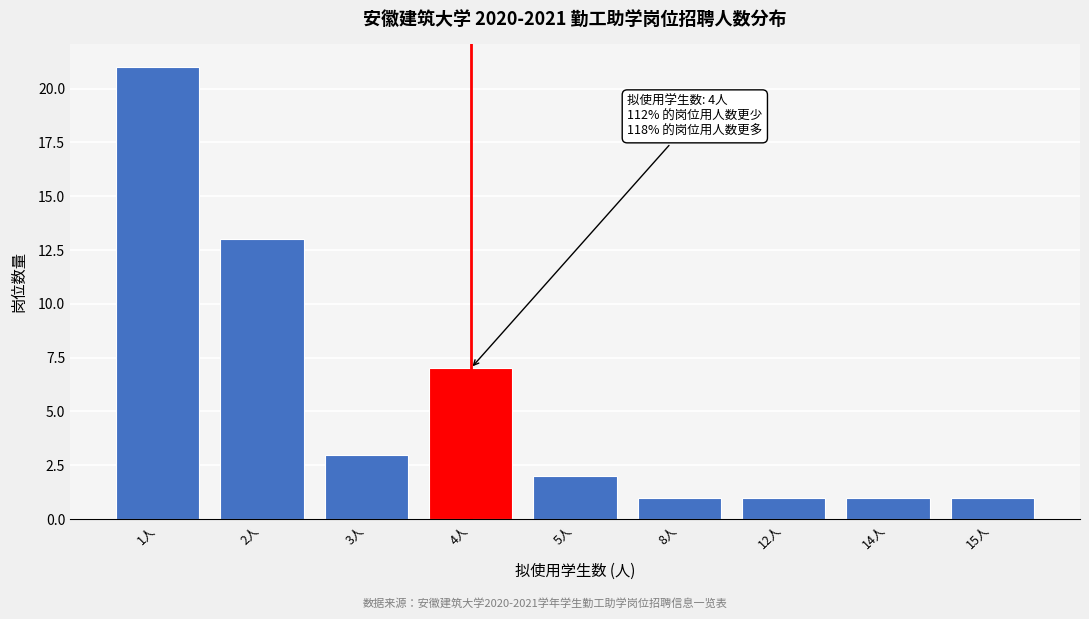

Reading left to right, extract all data points from this chart.

21	13	3	7	2	1	1	1	1